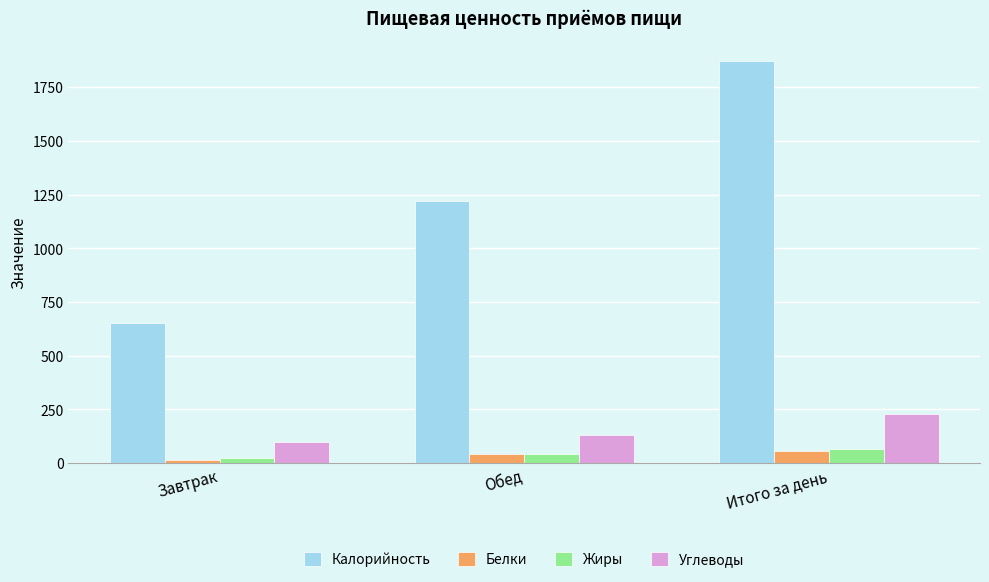

What is the approximate value of Жиры at Обед, to the nearest 10?

40